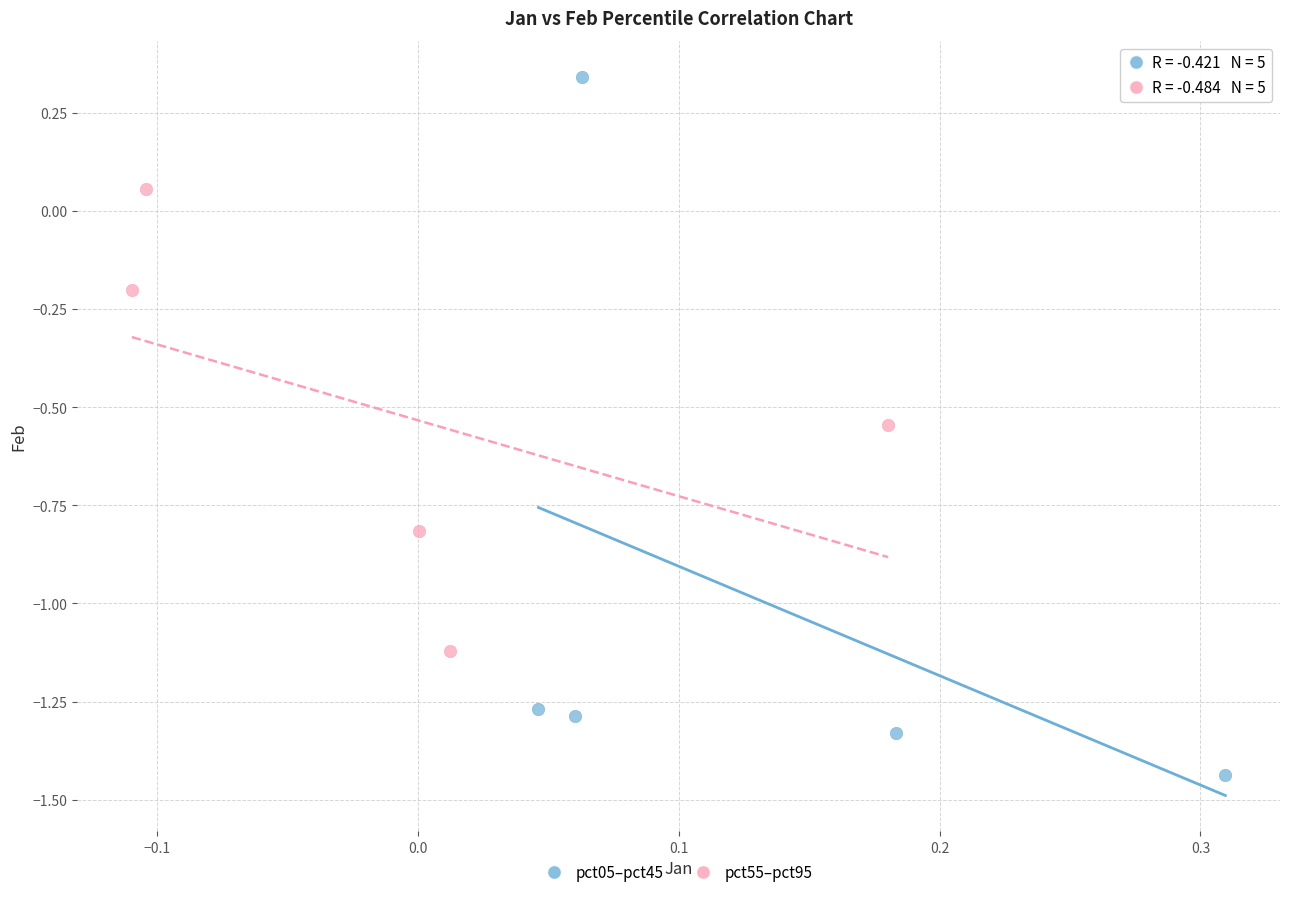

Which series has the largest Y range (max minus min)?

pct05–pct45